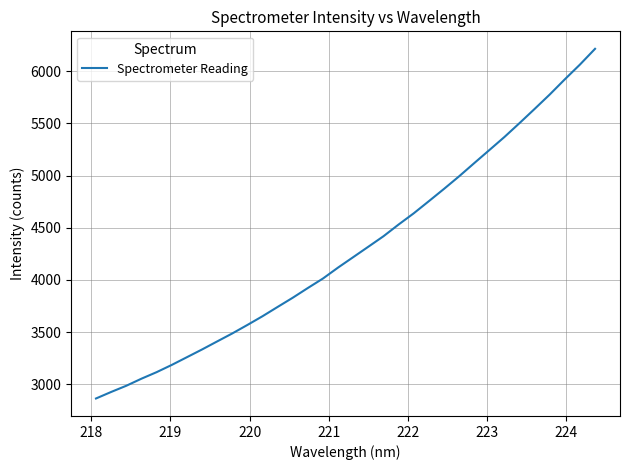

What is the difference between the maximum and minimum values?

3348.8